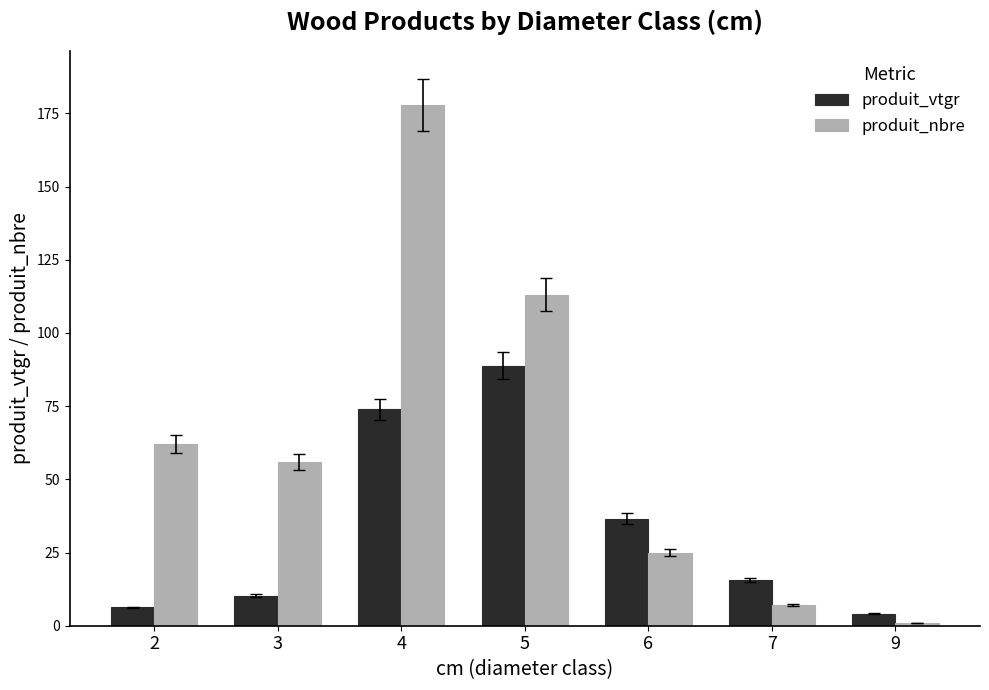

Rank the categories by produit_vtgr value from lowest to highest.

9, 2, 3, 7, 6, 4, 5